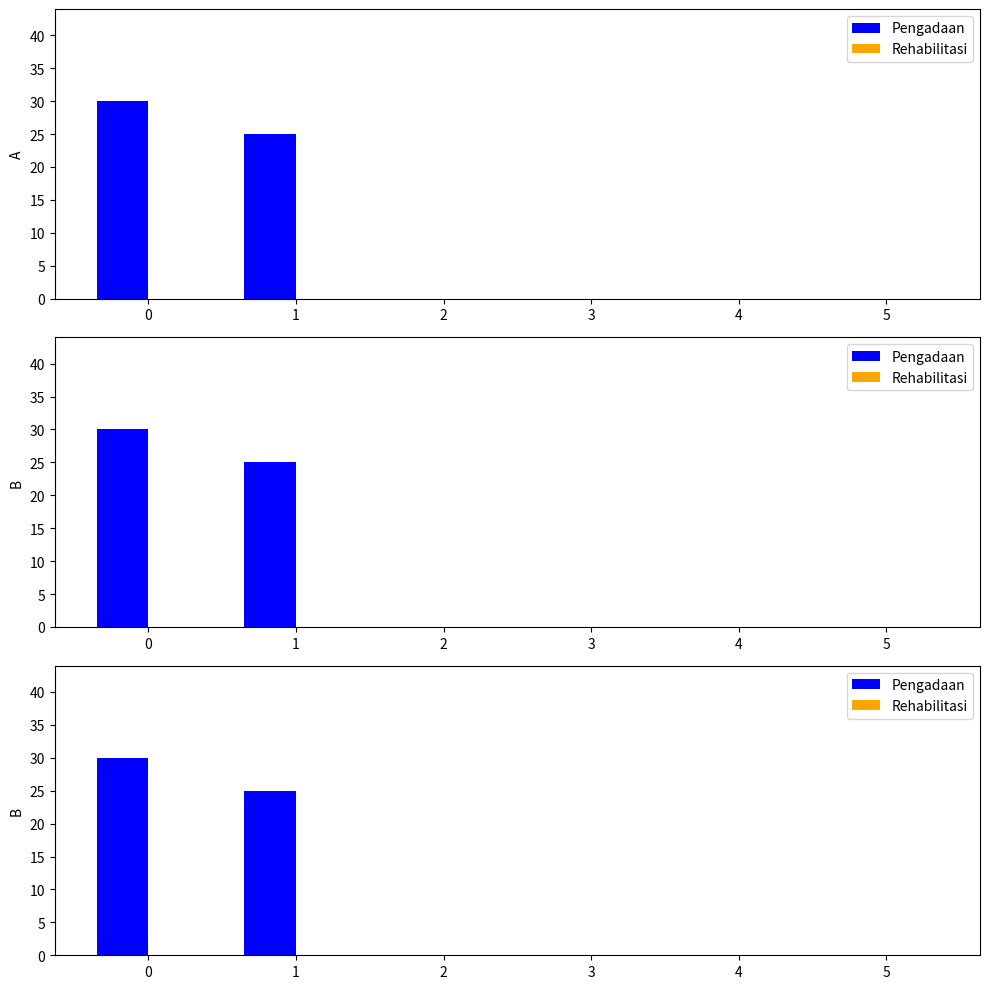

At 0, list the series in order from largest to smallest.

Pengadaan, Rehabilitasi